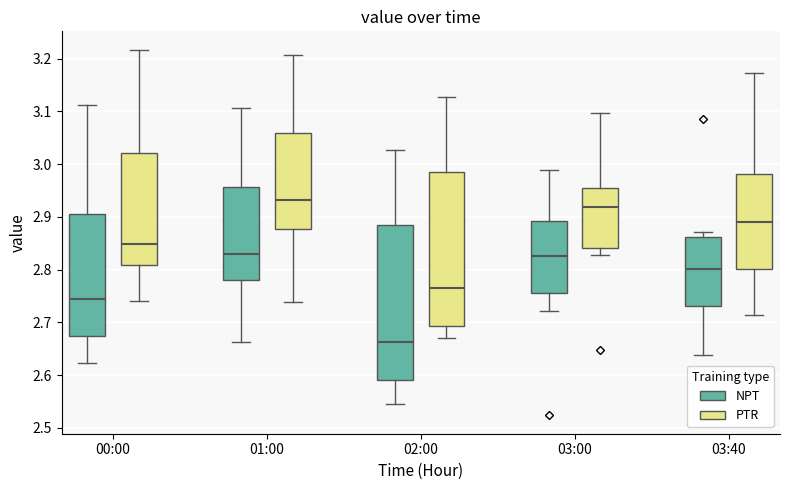

Which box's median line is the lowest?

02:00 (NPT)